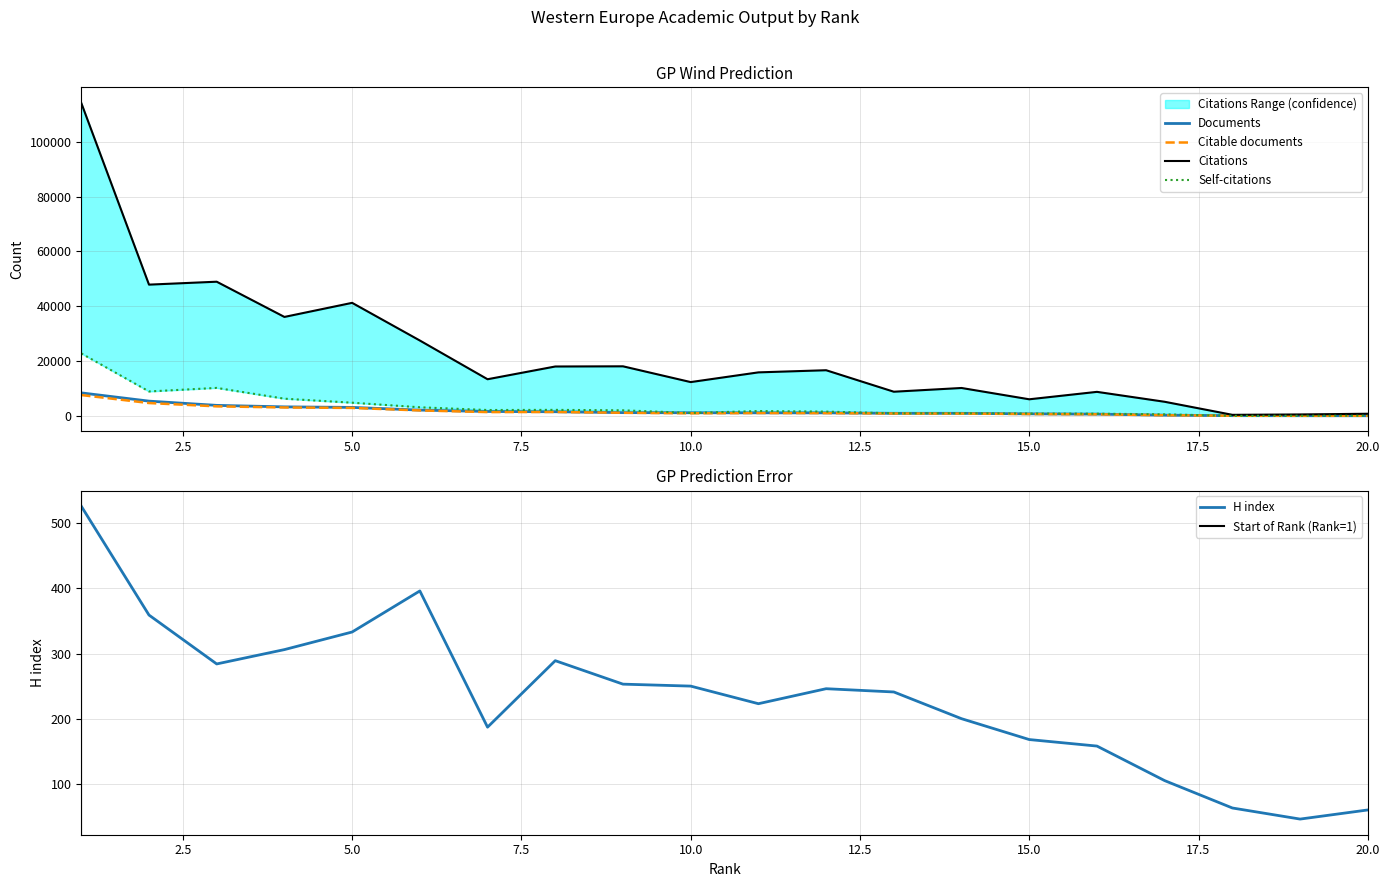

Is the value of Citable documents at 11 greater than the value of H index at 6?

Yes